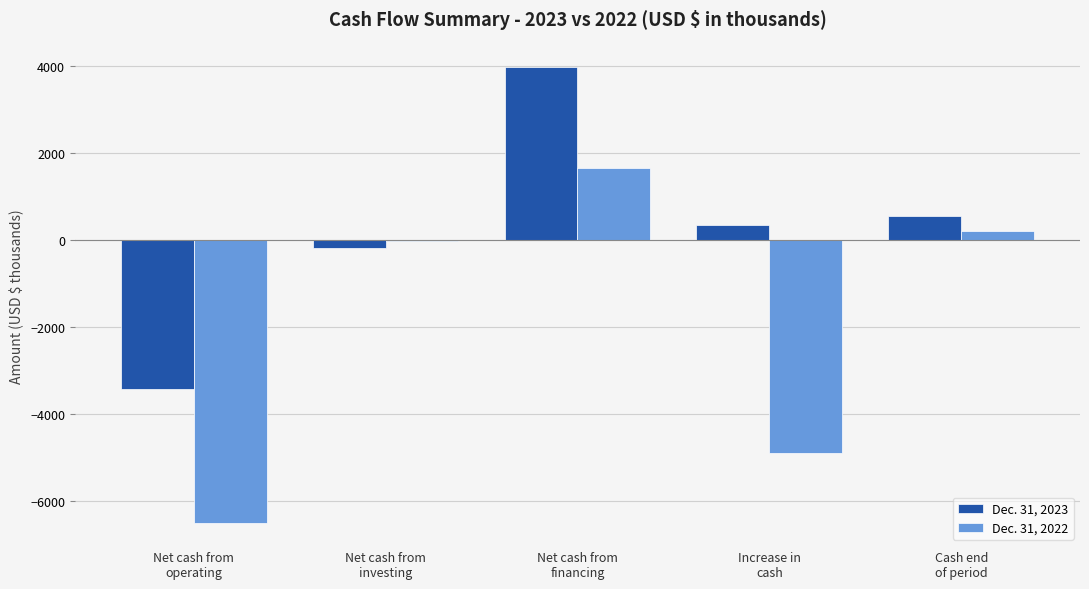

Reading right to left, list all the values displayed in this chart.

Dec. 31, 2023: 549	338	3962	-194	-3430
Dec. 31, 2022: 211	-4890	1642	-25	-6507